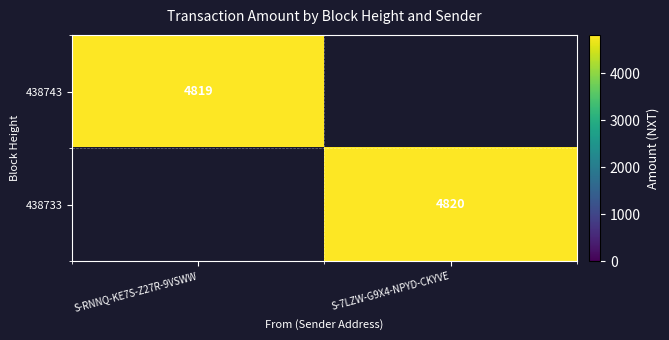

At which category is the sum across all series the highest?

S-7LZW-G9X4-NPYD-CKYVE